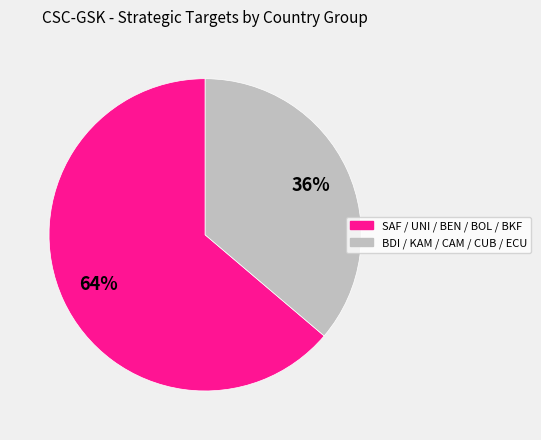

Is there a majority slice in this chart?

Yes